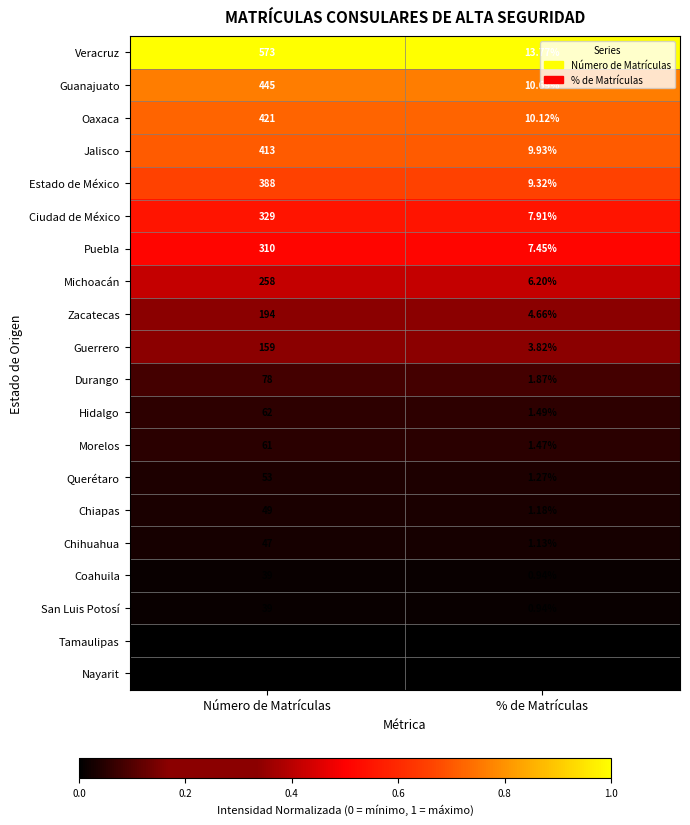

Where is Ciudad de México nearest to the value 168?

% de Matrículas